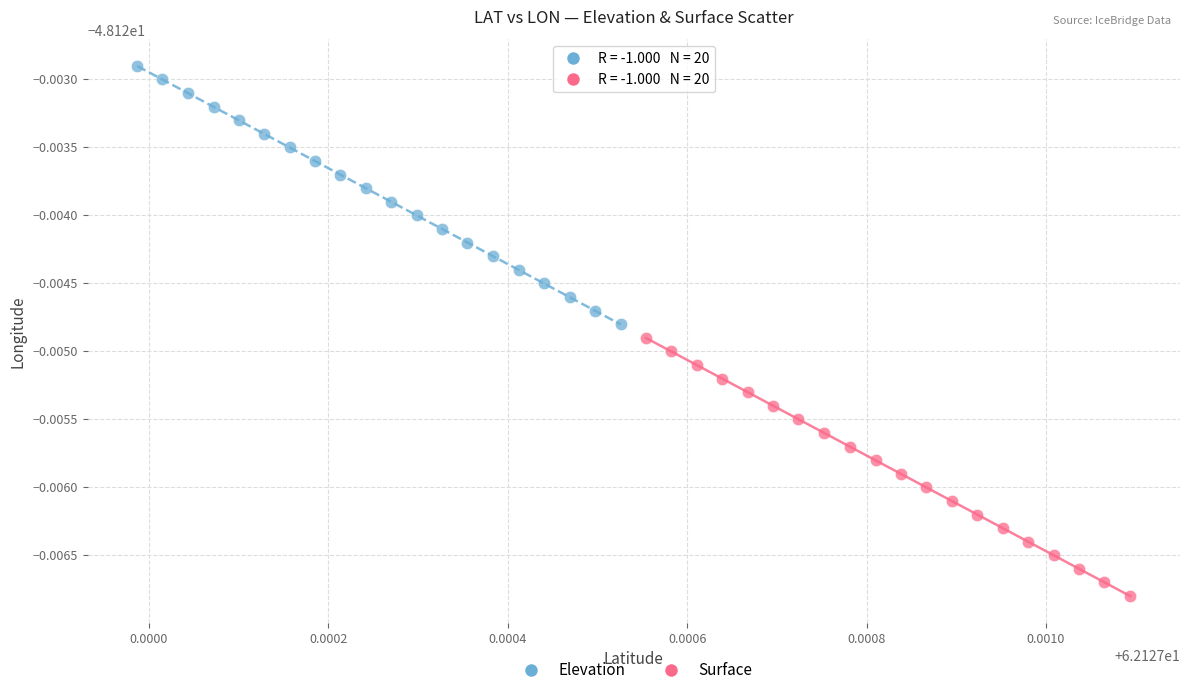

Which series reaches the minimum Y coordinate?

Surface